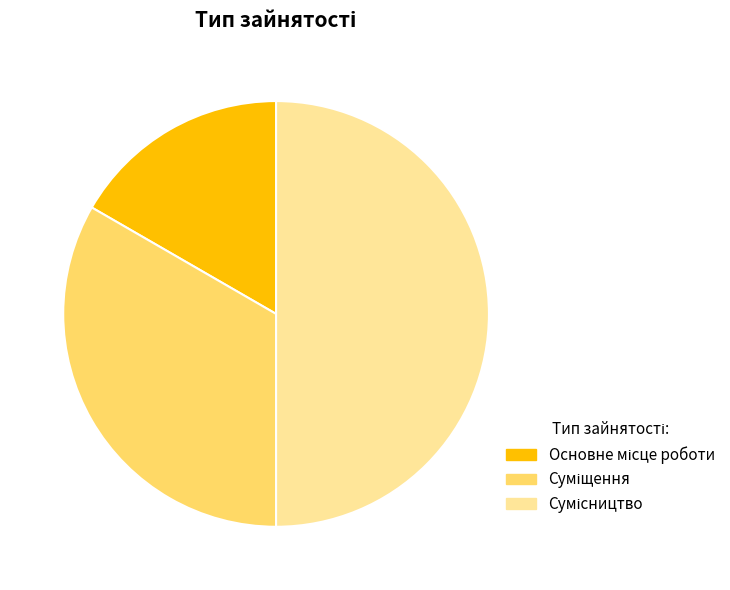

To the nearest percent, what is the difference between the largest and smallest slice percentages?

33%